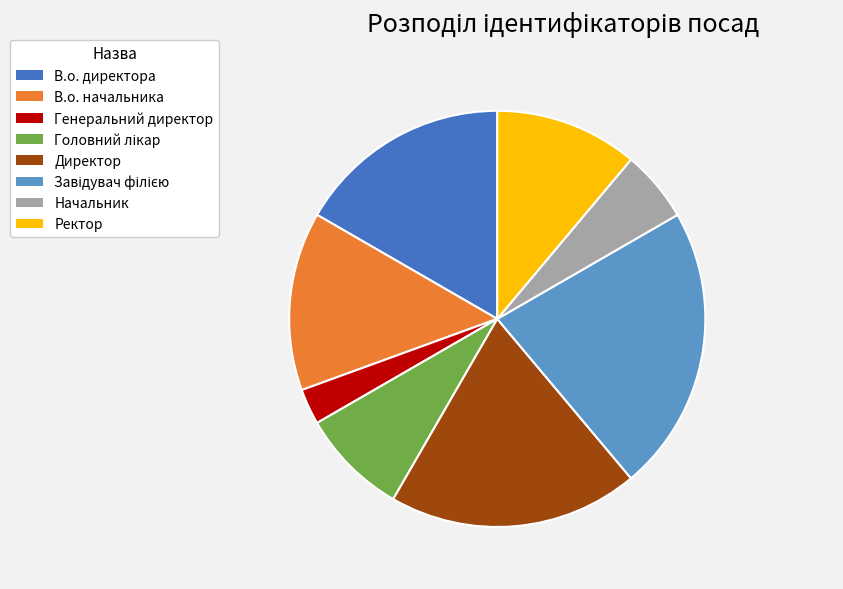

Which category has the smallest portion of the pie?

Генеральний директор